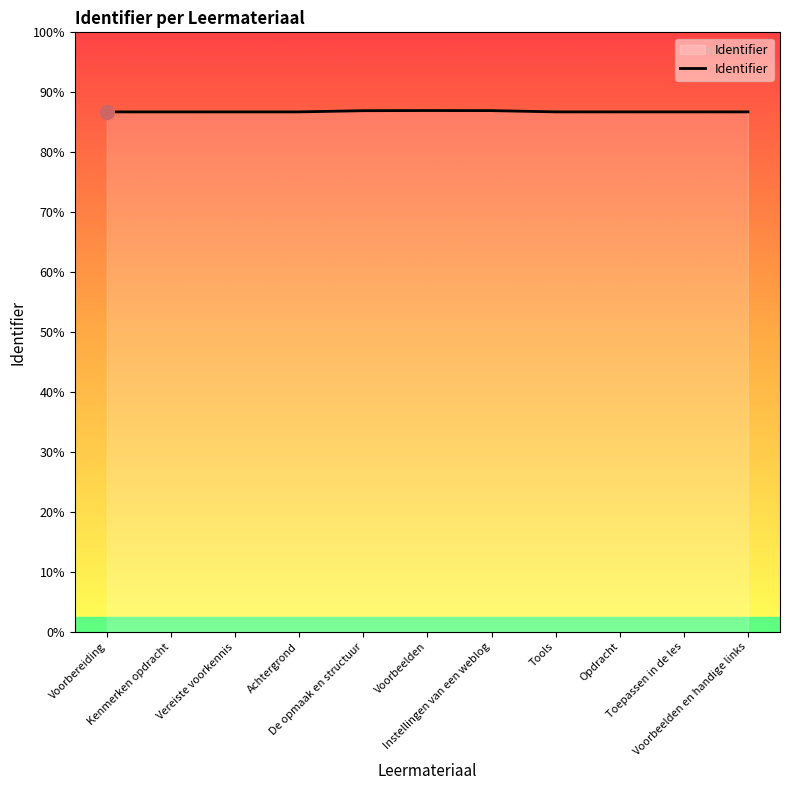

At which label is the value closest to 729451?

De opmaak en structuur